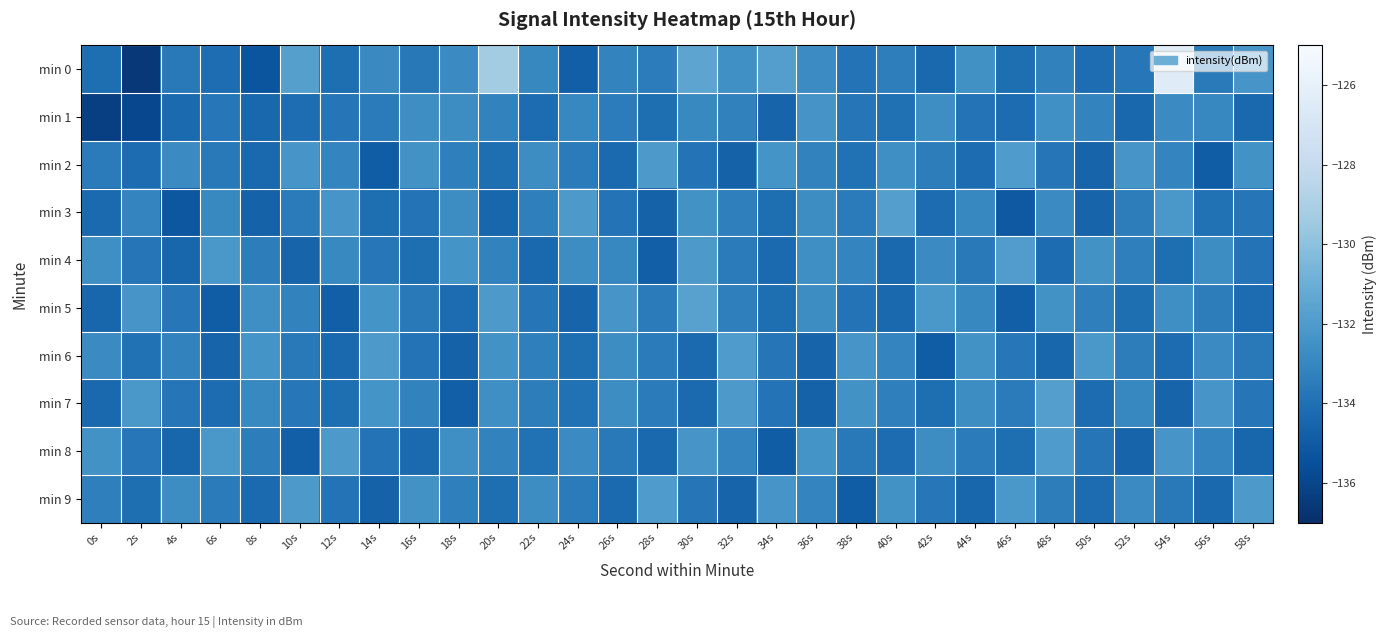

At which category does the chart reach its peak across all series?

54s